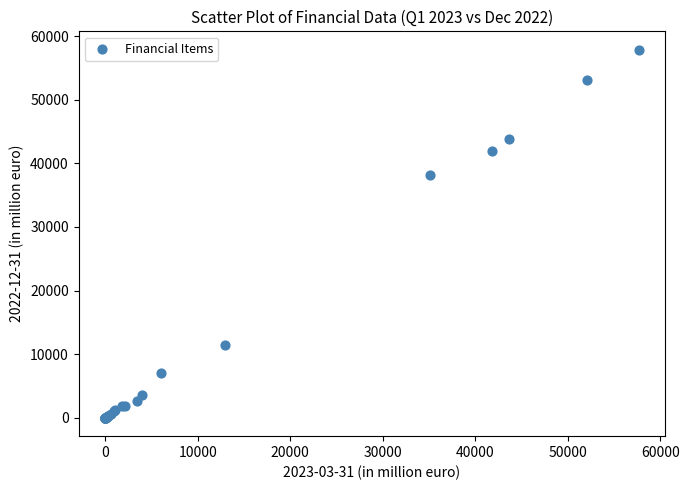

What Y value in the scatter plot is closest to 28927?

38122.2